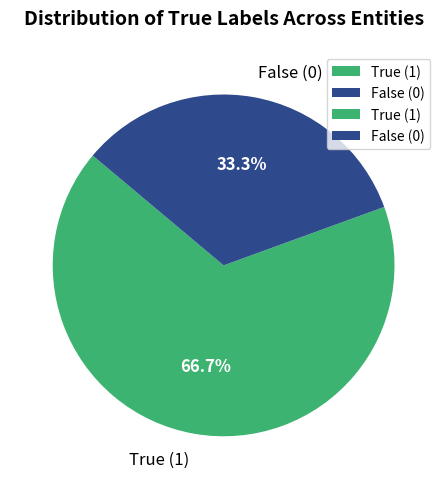

Rank the categories by value from highest to lowest.

True (1), False (0)